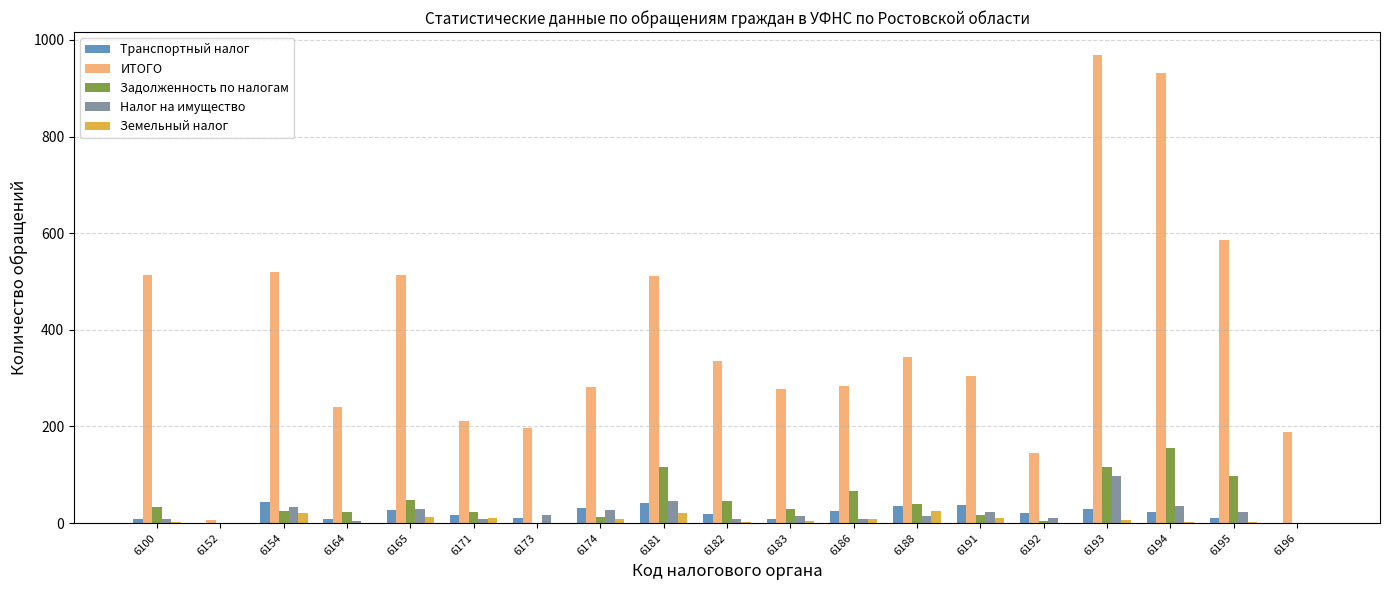

What is the sum of all Транспортный налог values?

394